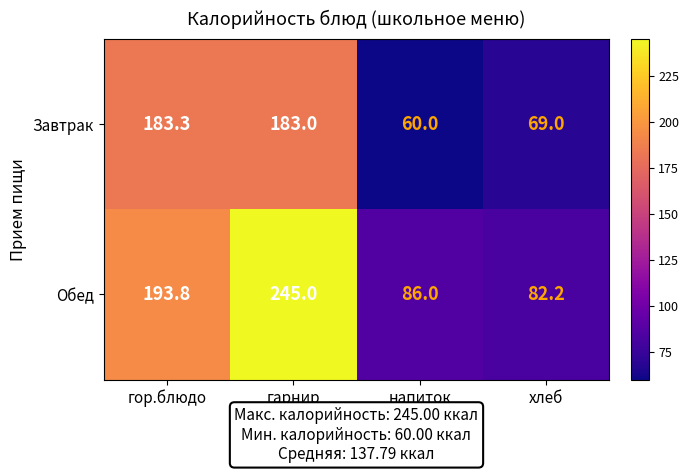

At which label does Обед first exceed 193?

гор.блюдо